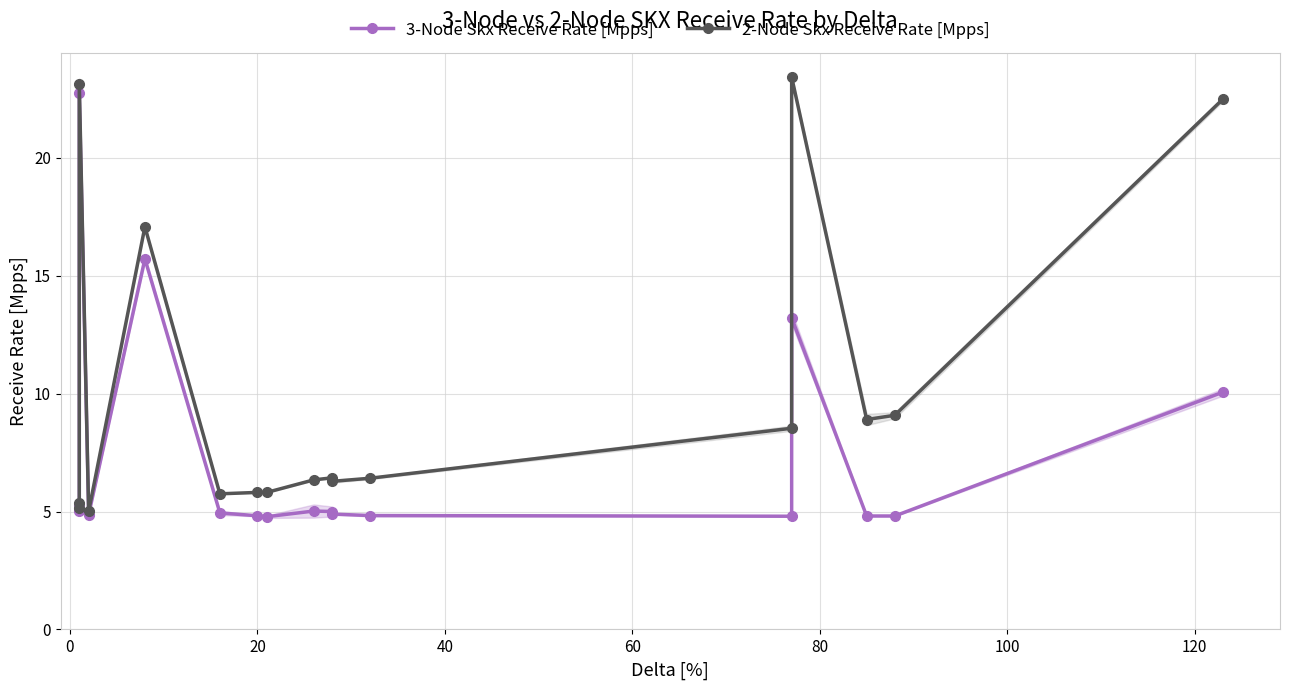

What are all the series names shown in the legend?

3-Node Skx Receive Rate [Mpps], 2-Node Skx Receive Rate [Mpps]